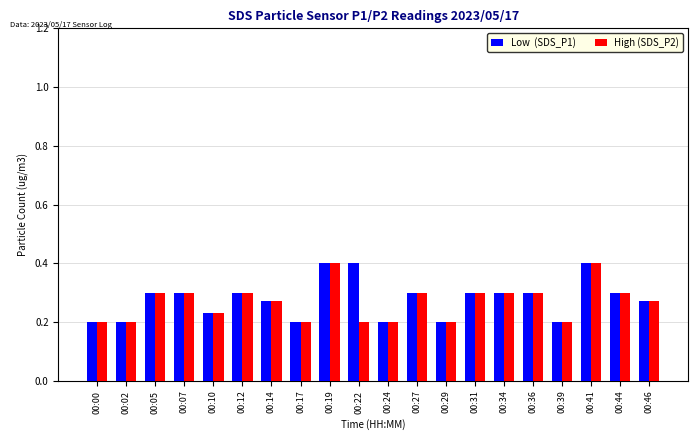

What is the maximum value shown in the chart?

0.4